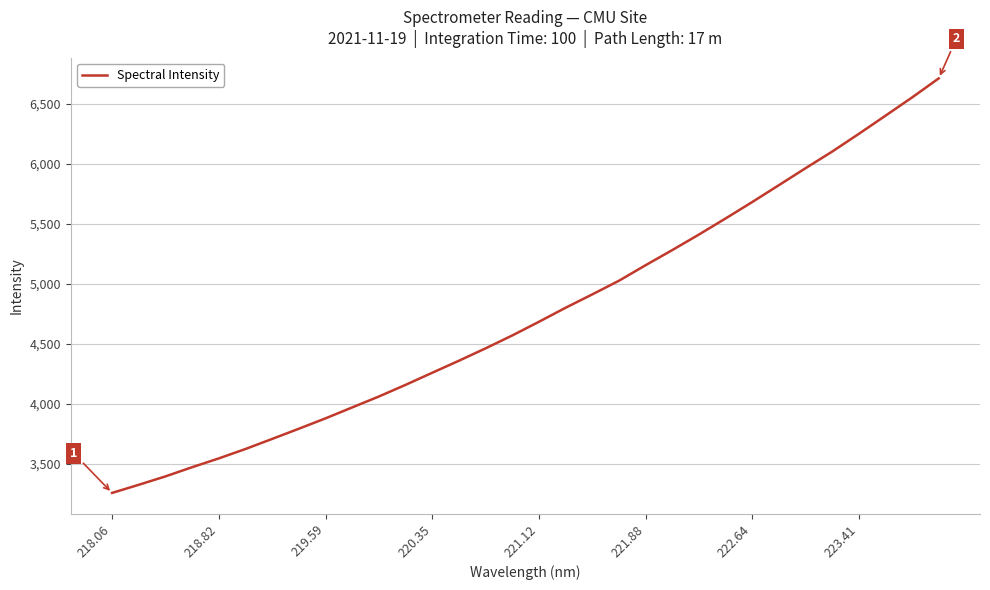

What is the maximum value shown in the chart?

6713.1